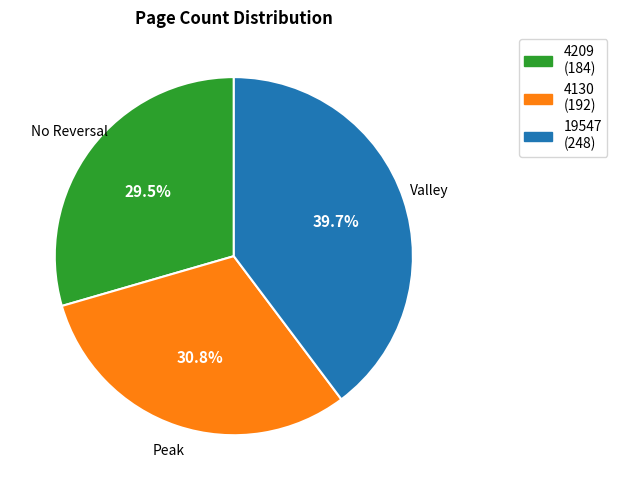

To the nearest percent, what portion does 4130 represent?

31%